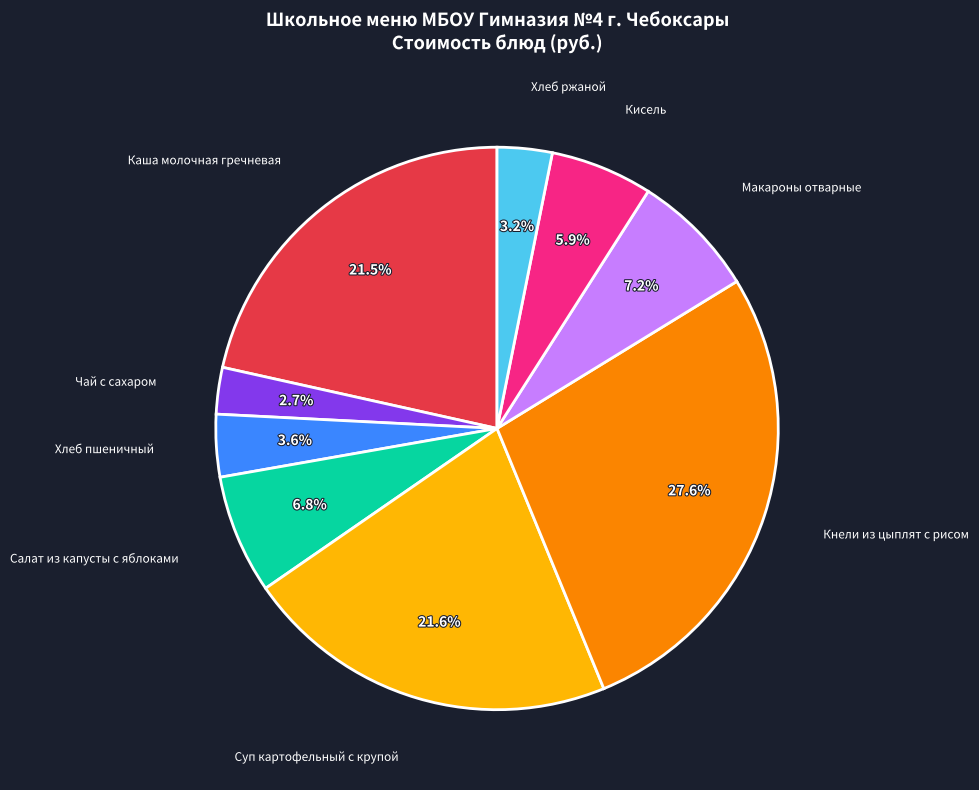

Is there any slice that represents more than half of the pie?

No